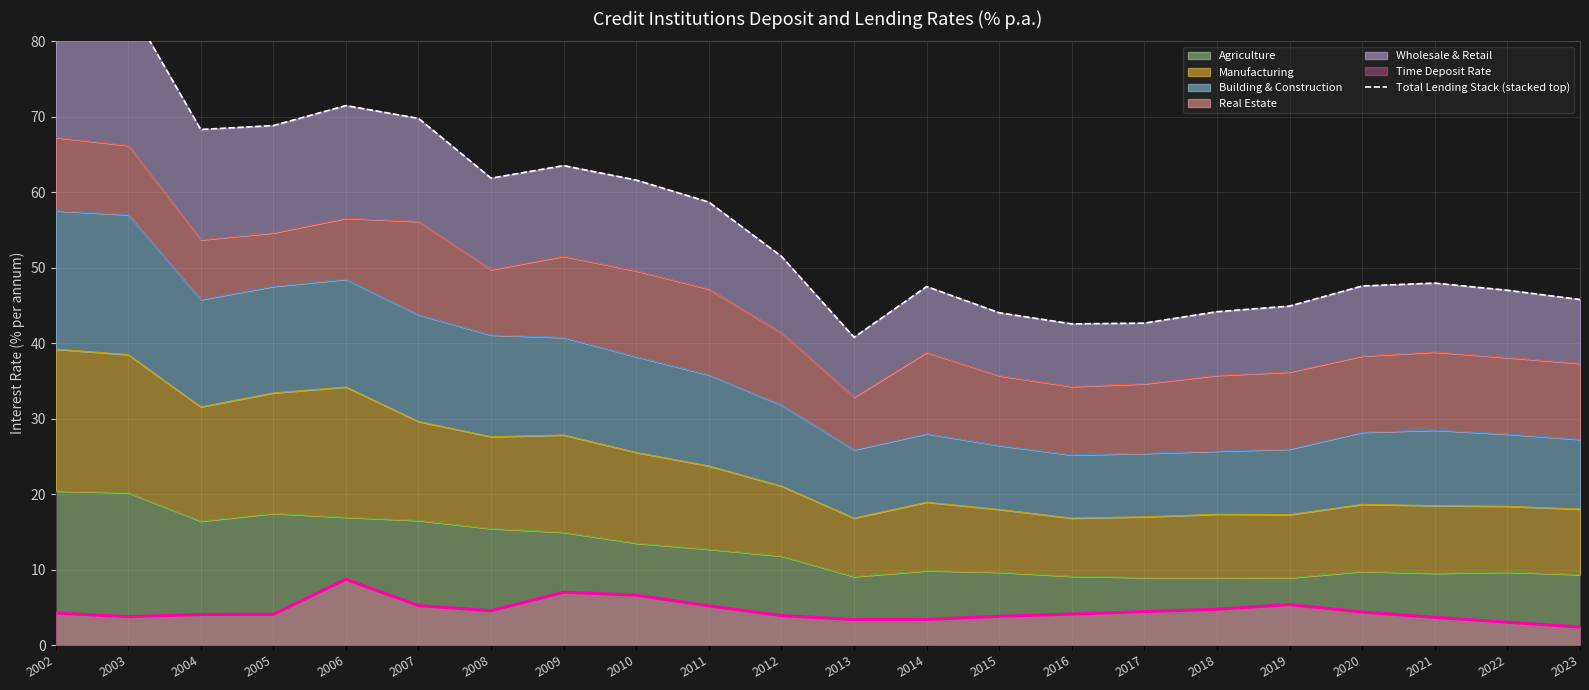

How many data points are less than 51?

11